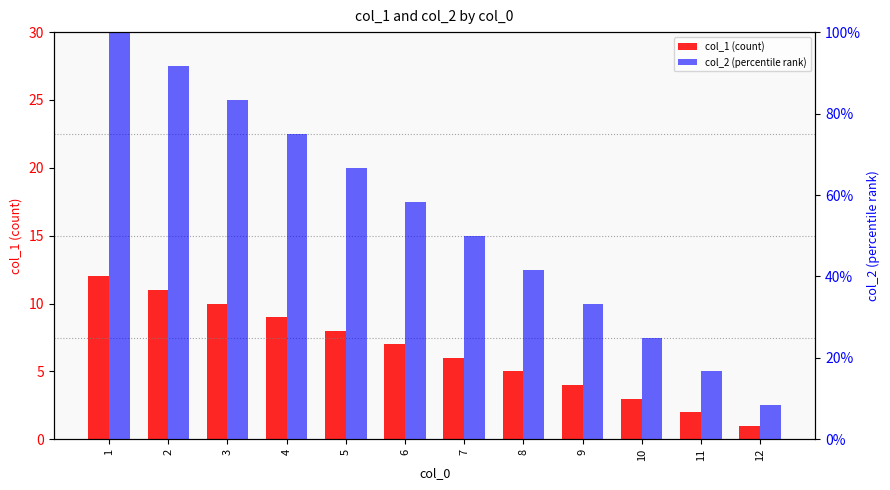

What is the sum of all col_1 (count) values?

78.0